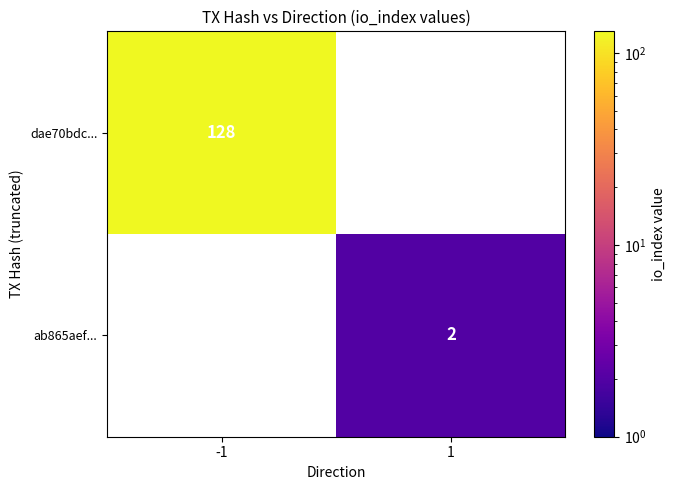

The value of ab865aef... at 1 is 3.2. True or false?

False